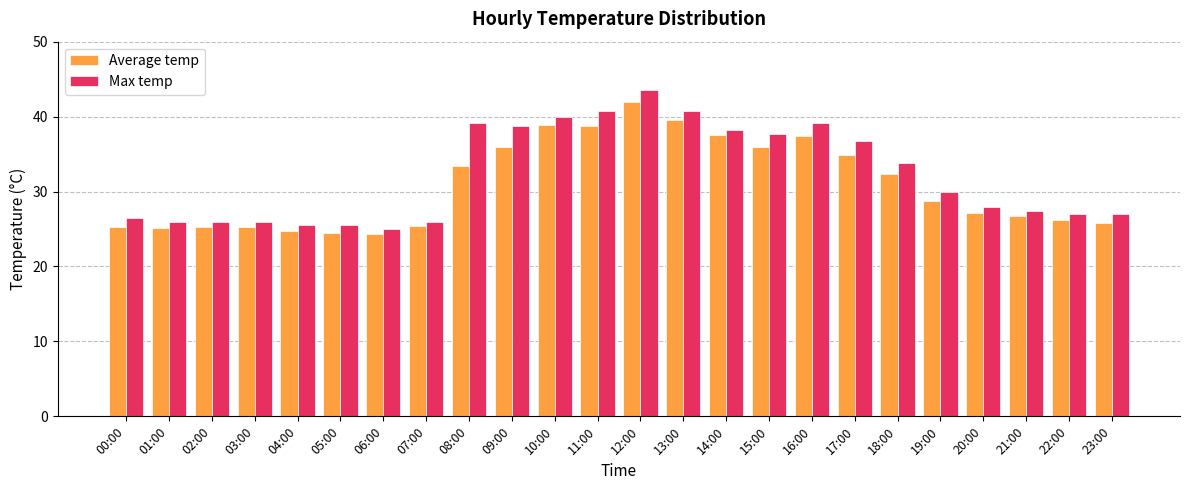

Between 13:00 and 20:00, which series saw the biggest shift?

Max temp